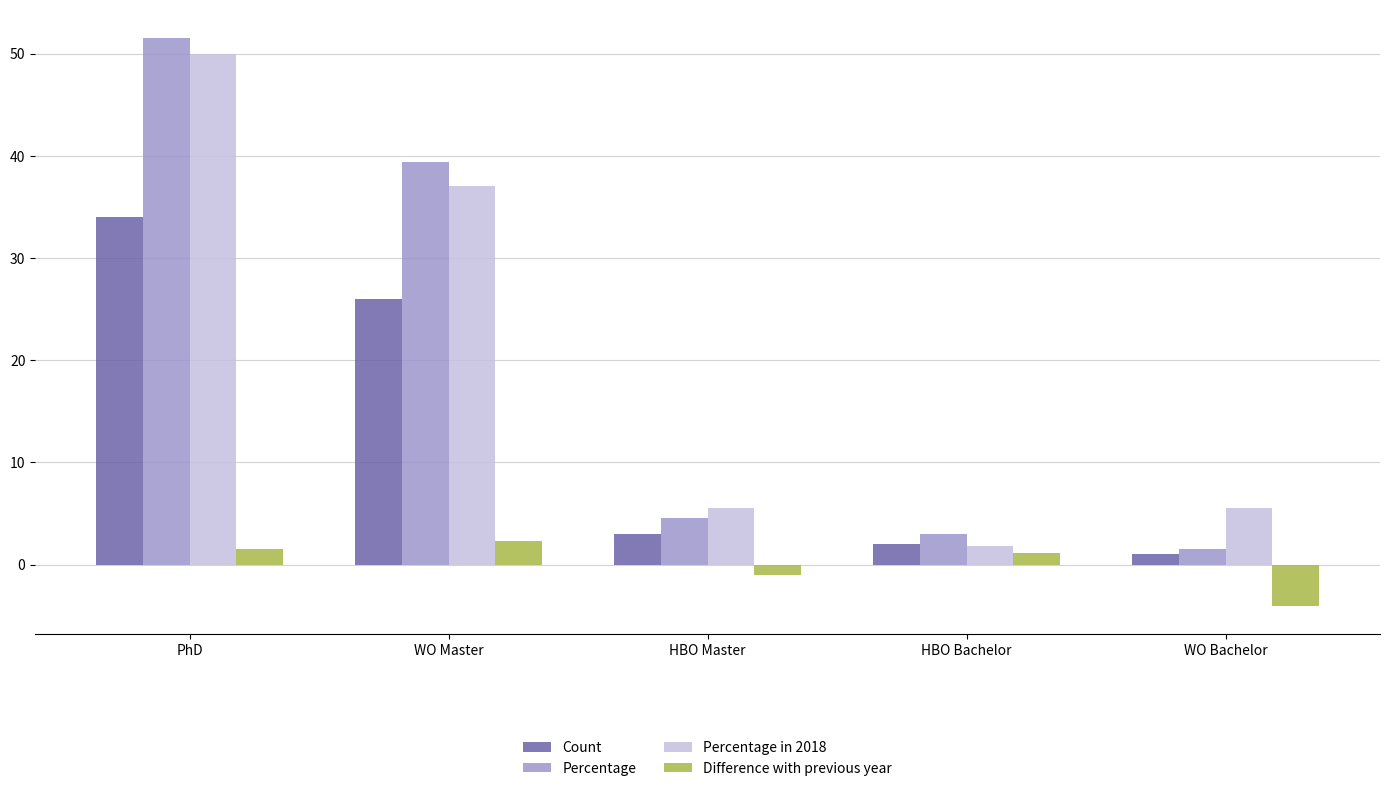

The value of Percentage in 2018 at WO Bachelor is 1.9. True or false?

False